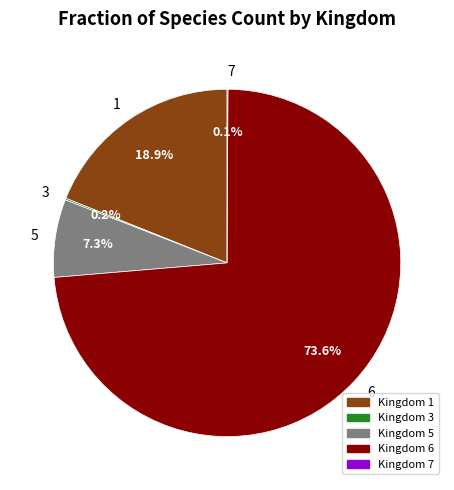

What percentage is NOT represented by 1?

81.1%